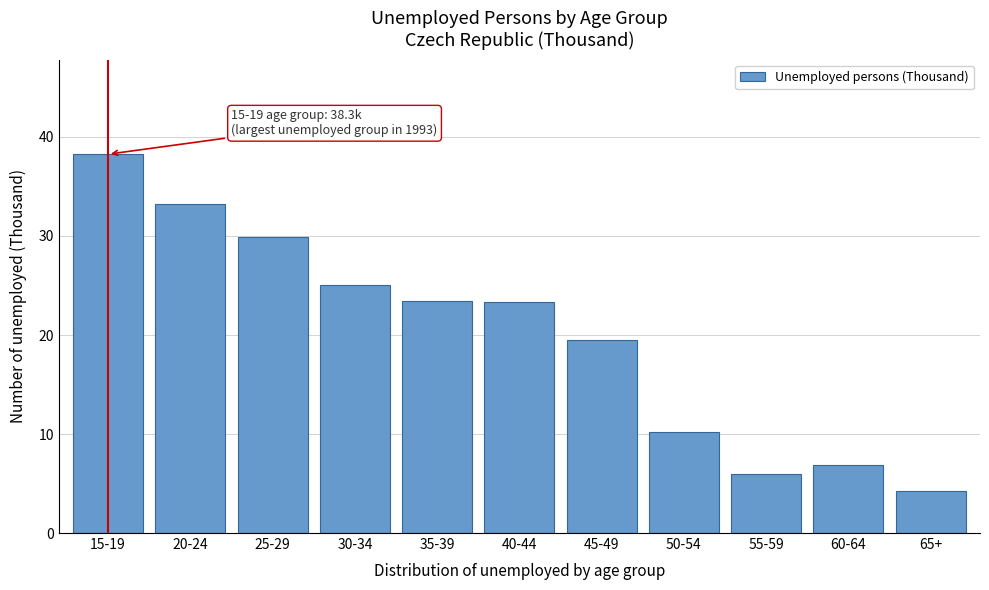

Reading left to right, extract all data points from this chart.

38.3	33.3	29.9	25.0	23.4	23.4	19.5	10.2	6.0	6.9	4.3